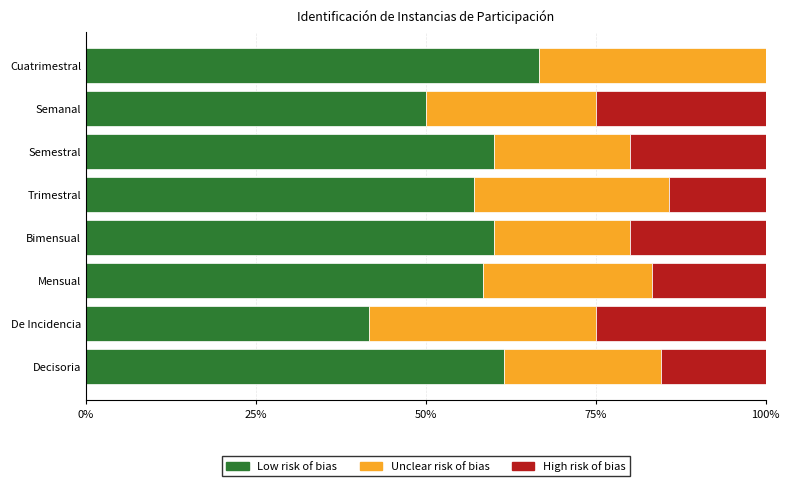

What is the approximate value of Low risk of bias at Semanal?

50.0